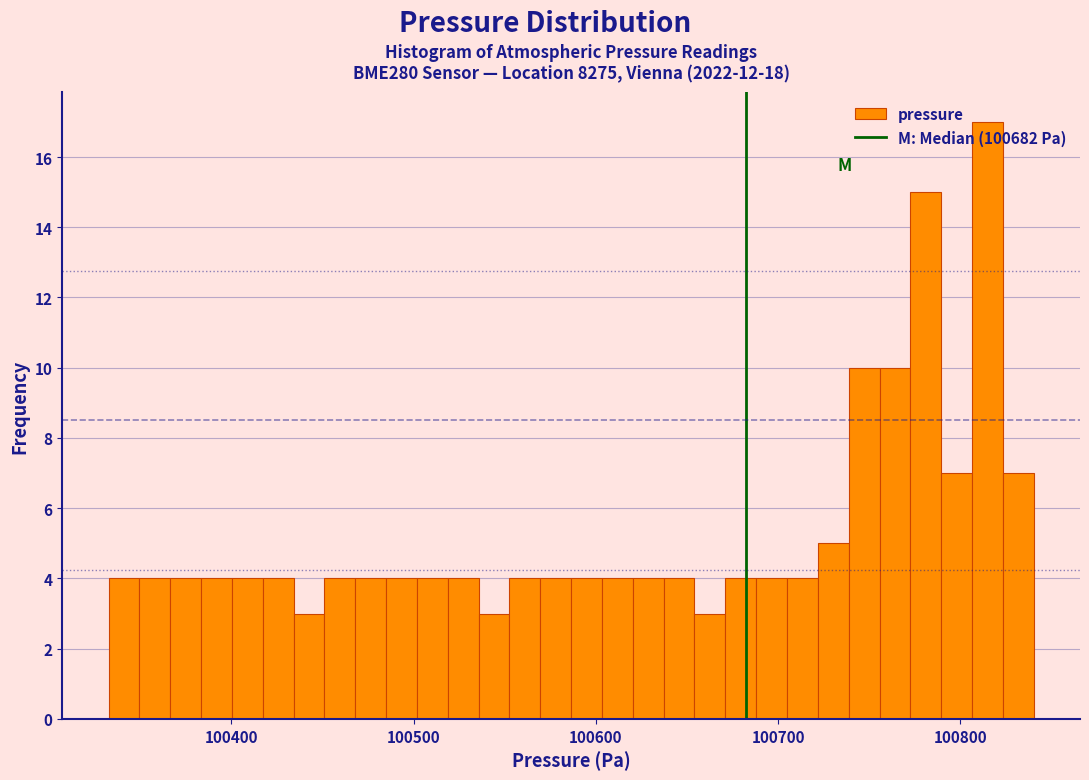

Read against the x-axis, roughly where is the centre of the tallest bar?

100810